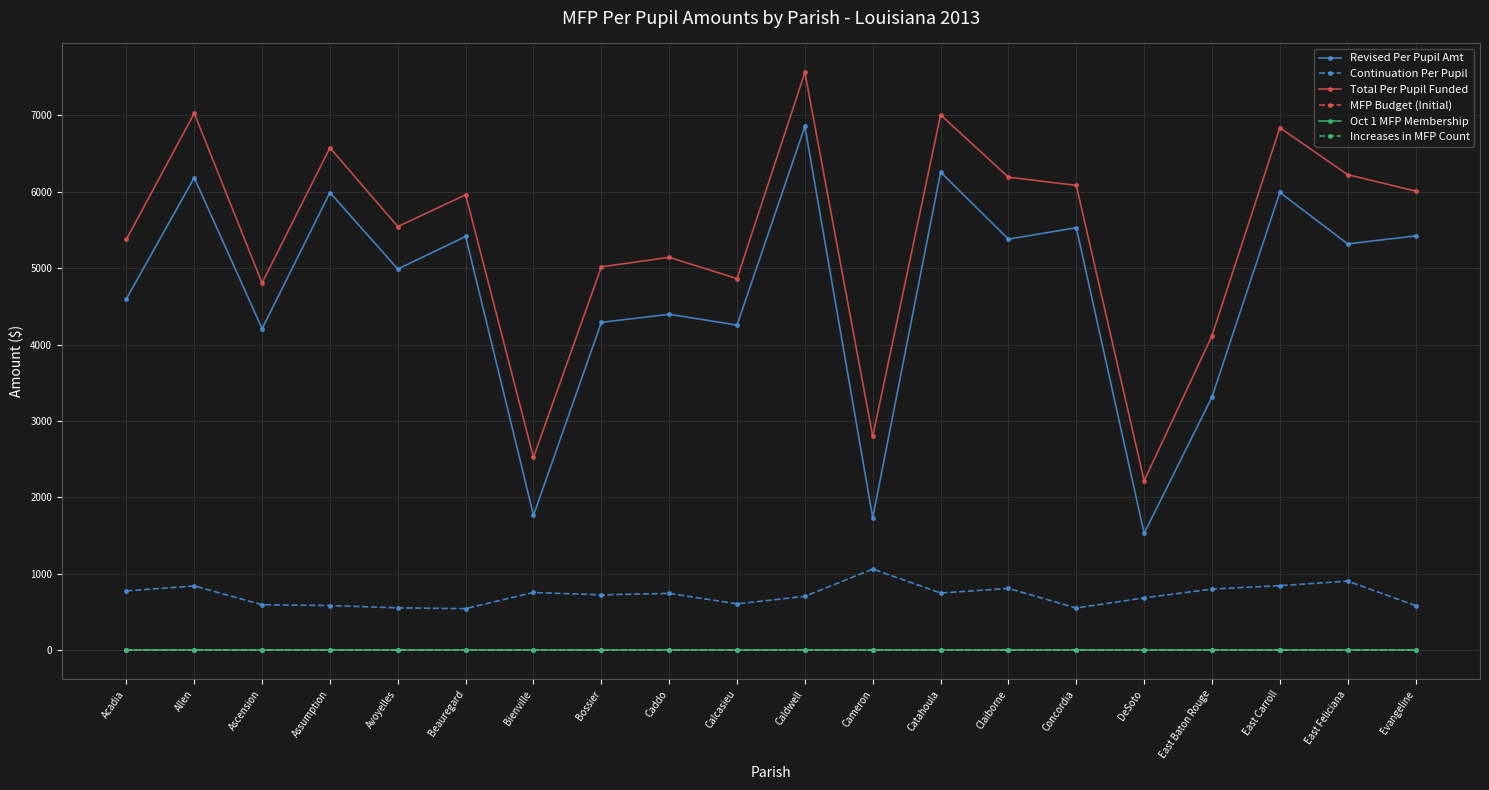

The Total Per Pupil Funded series shows 2121.3 at Caldwell. True or false?

False